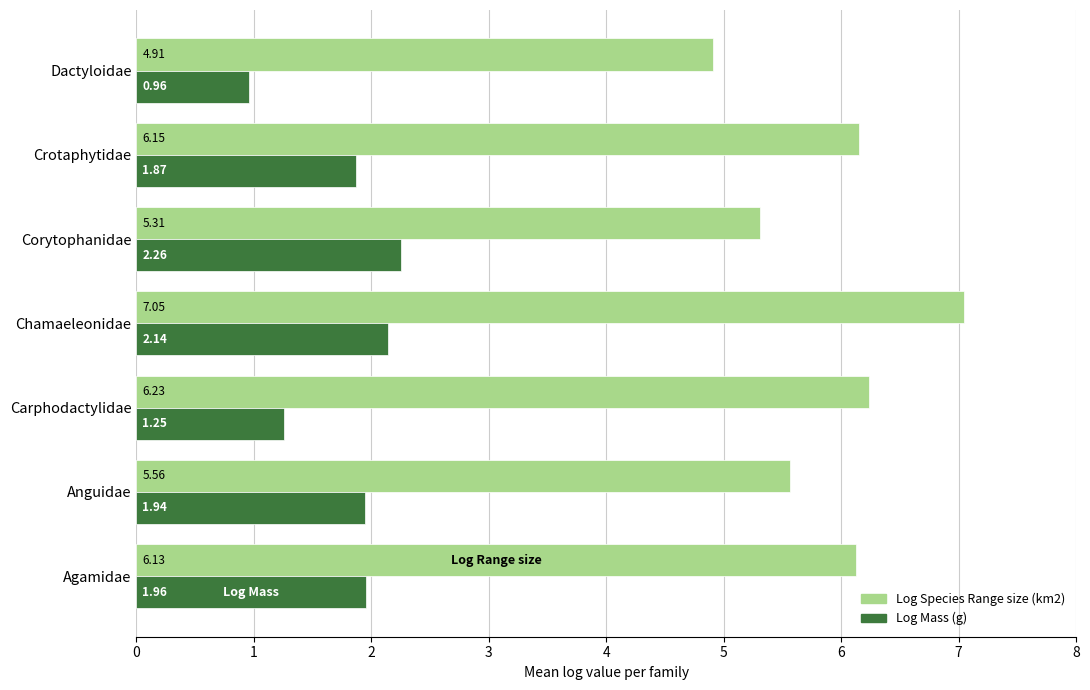

Which series has the widest spread of values?

Log Species Range size (km2)